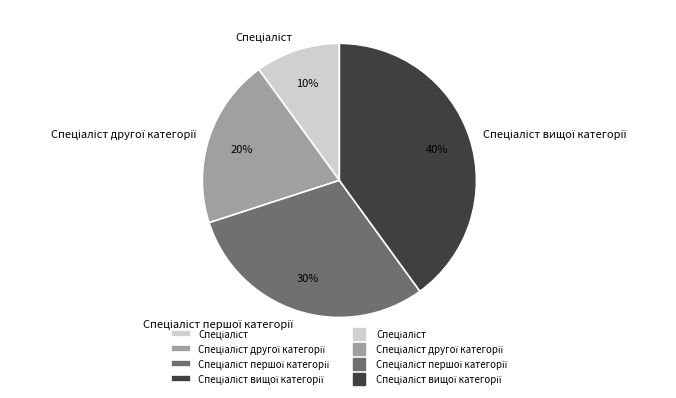

Is there any slice that represents more than half of the pie?

No